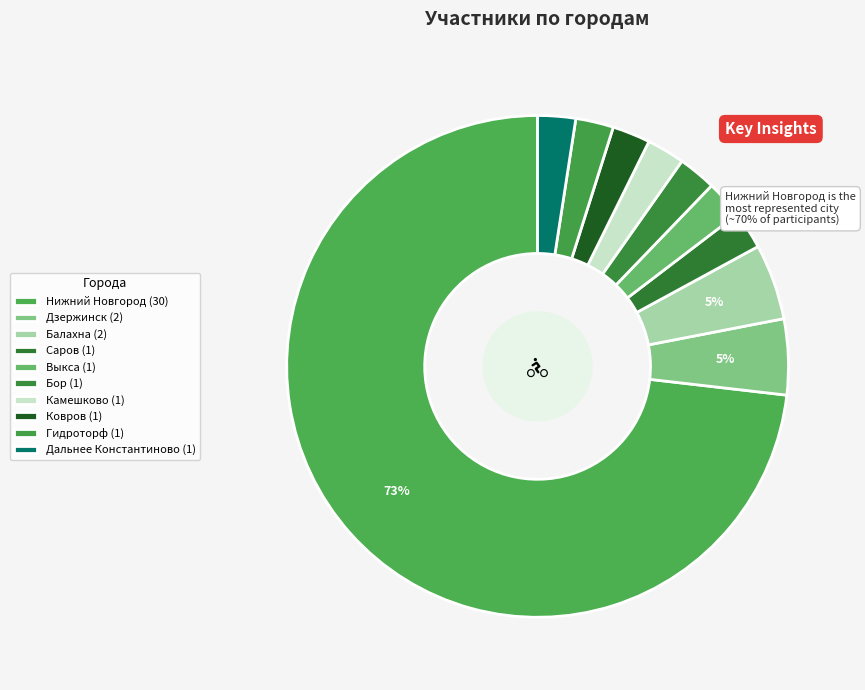

Count the number of slices in the pie.

10